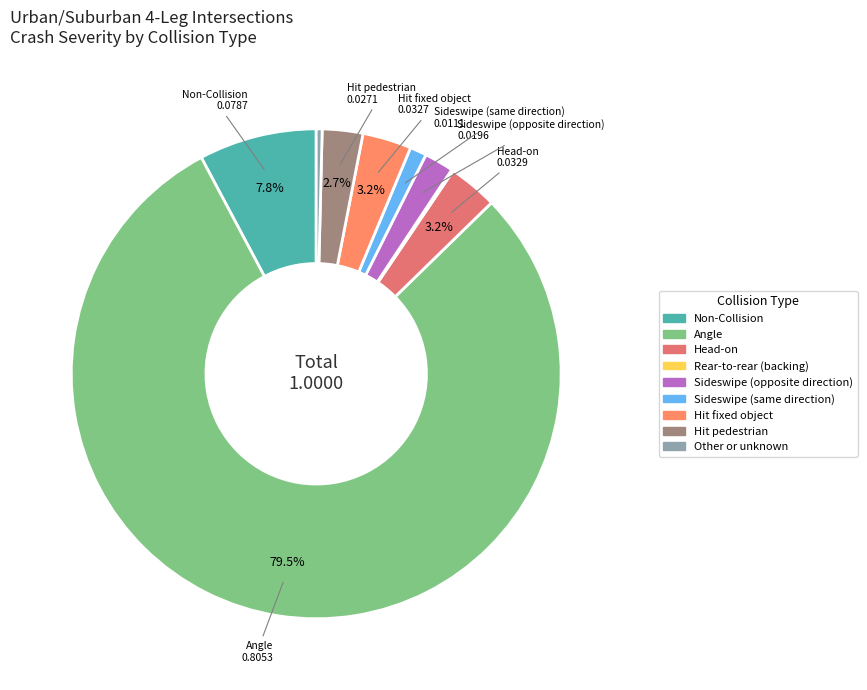

Is it true that Hit pedestrian is 1% of the pie?

False